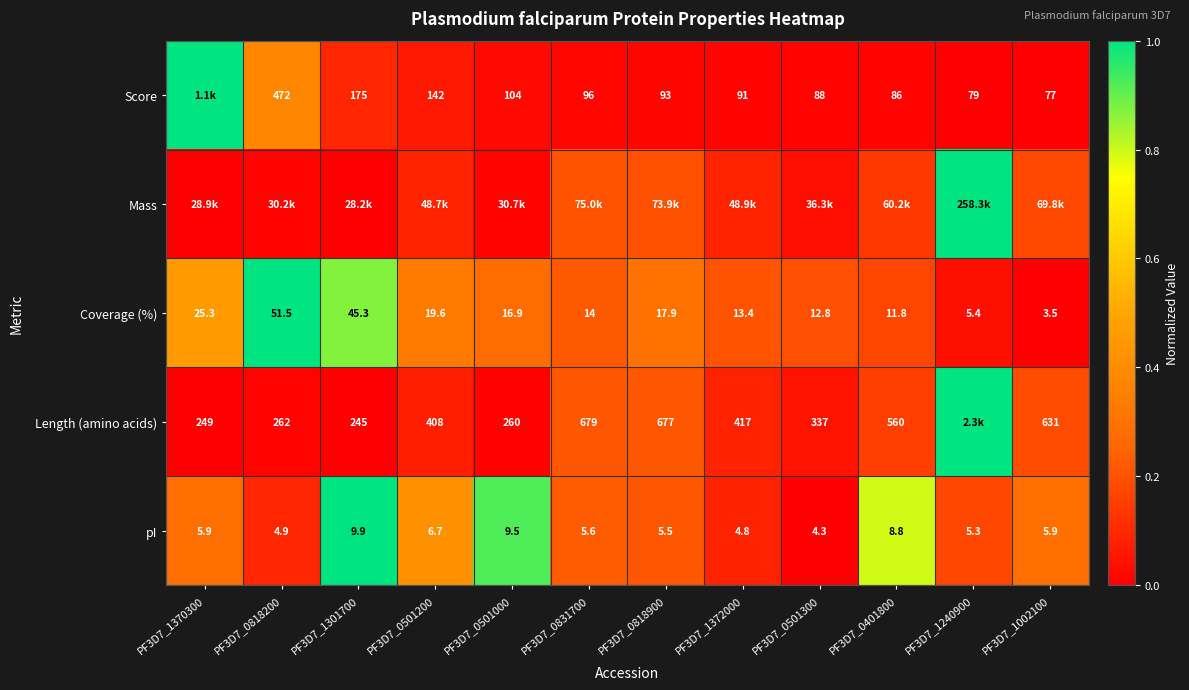

Is the value of pI at PF3D7_1370300 greater than the value of Length (amino acids) at PF3D7_0818200?

No